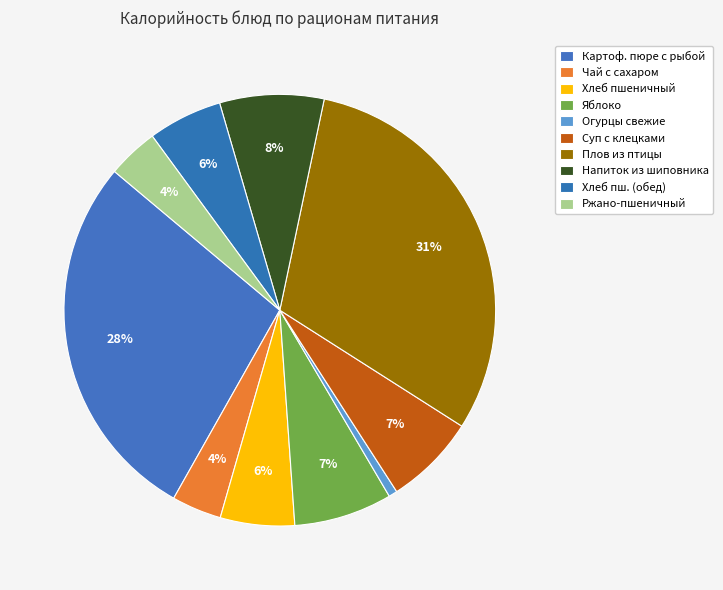

True or false: Хлеб пшеничный accounts for 6% of the total.

True